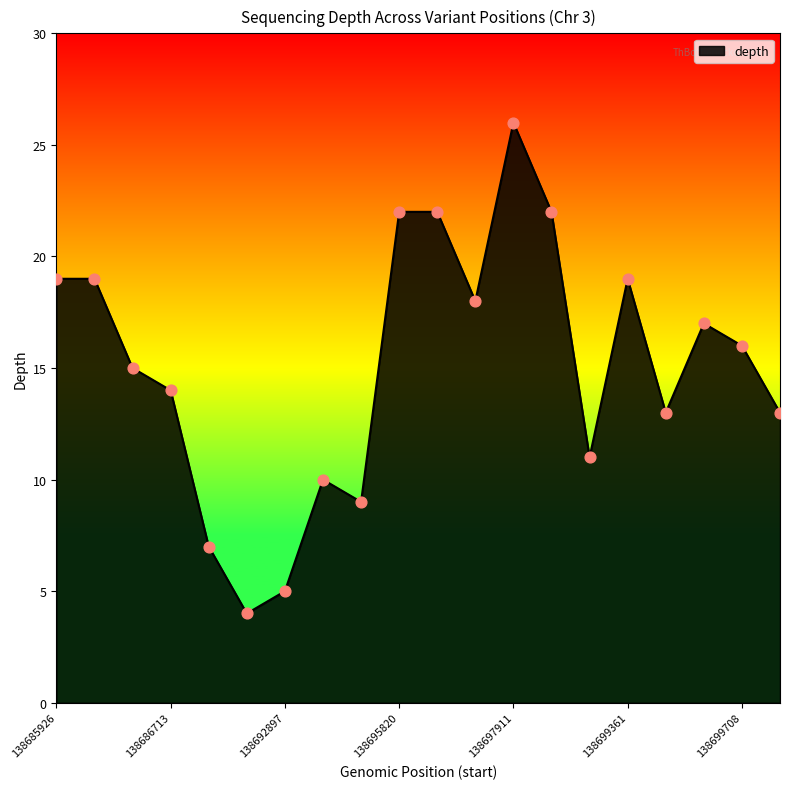

What is the minimum value shown in the chart?

4